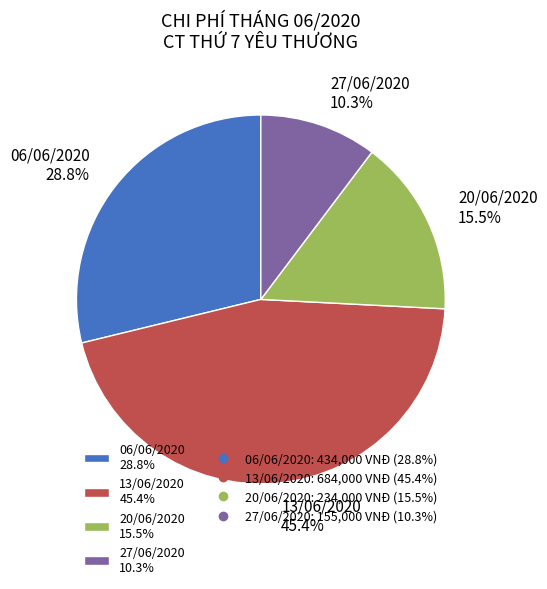

Which slice is the smallest?

27/06/2020